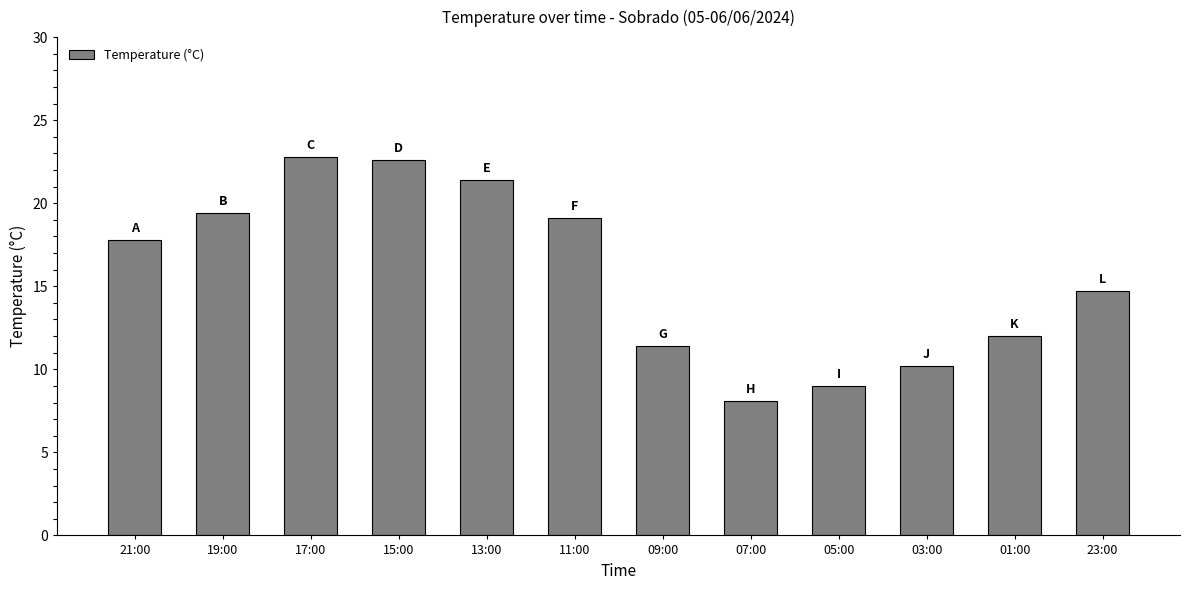

What position from the left is 05:00?

9